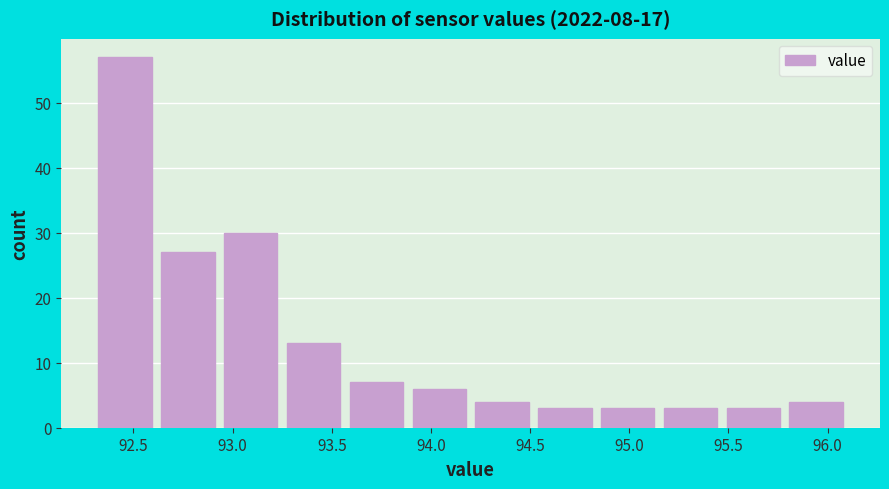

Over which range of the x-axis is the bar tallest?

92.30 to 92.60